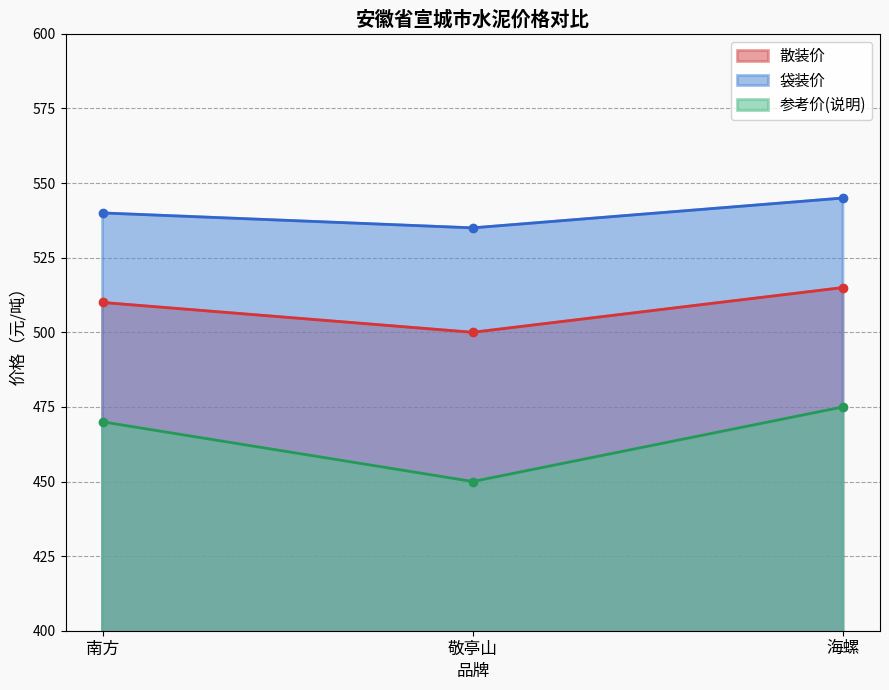

Between 敬亭山 and 南方, which is larger?

南方